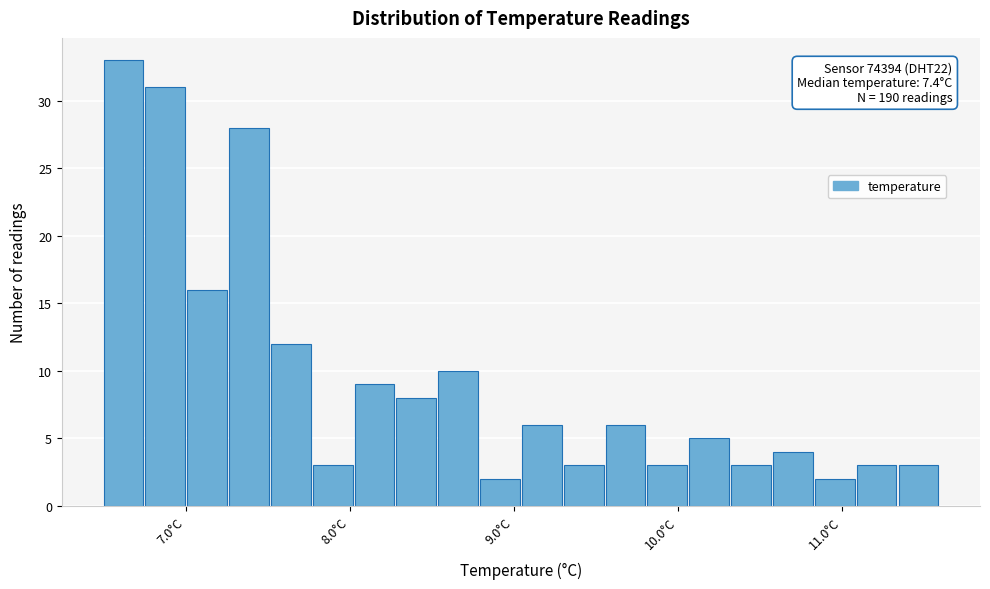

Around what value on the x-axis is the tallest bar? Give the approximate position of its centre, as read against the axis.

6.6